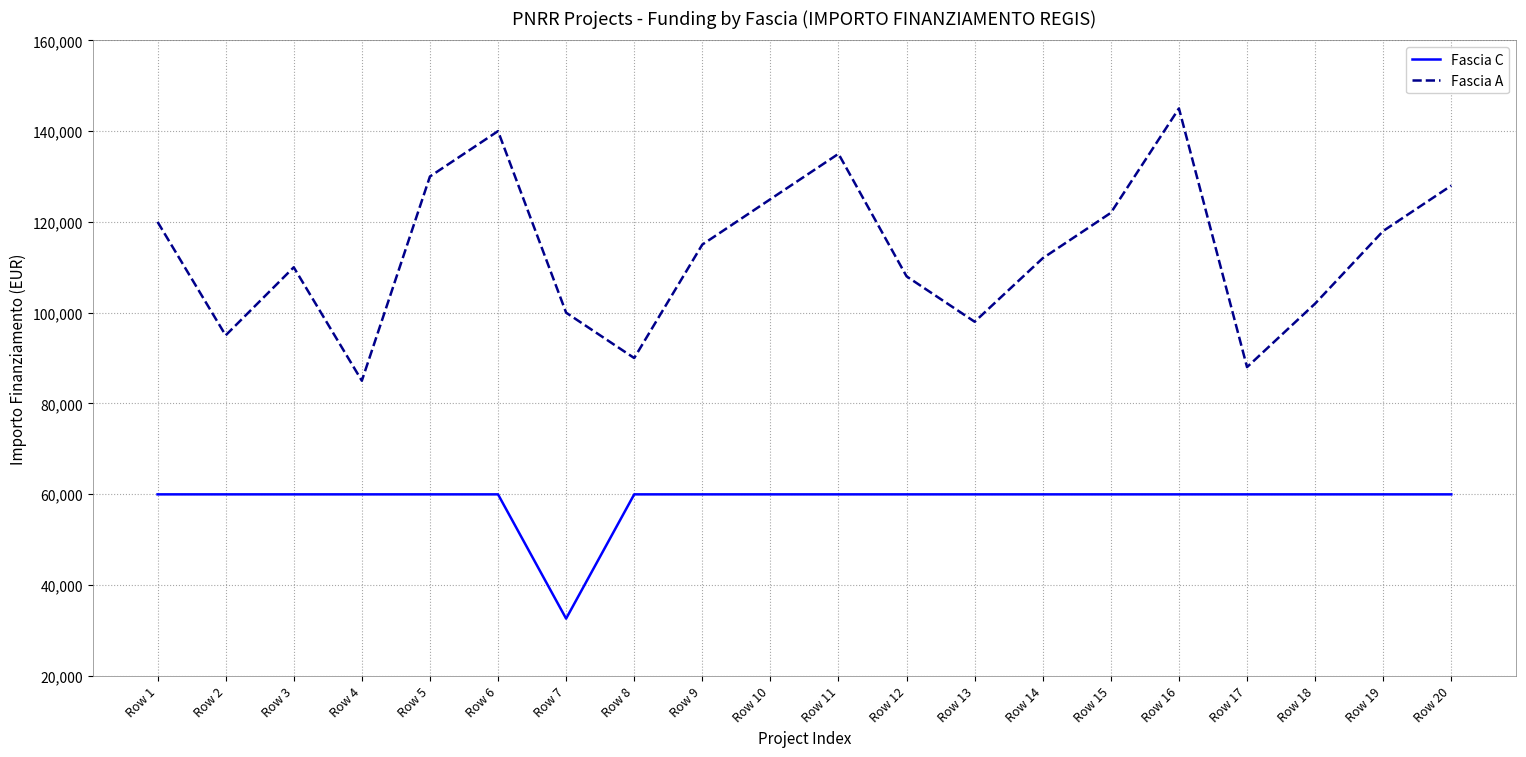

True or false: Fascia C has a value of 32589 at Row 7.

True